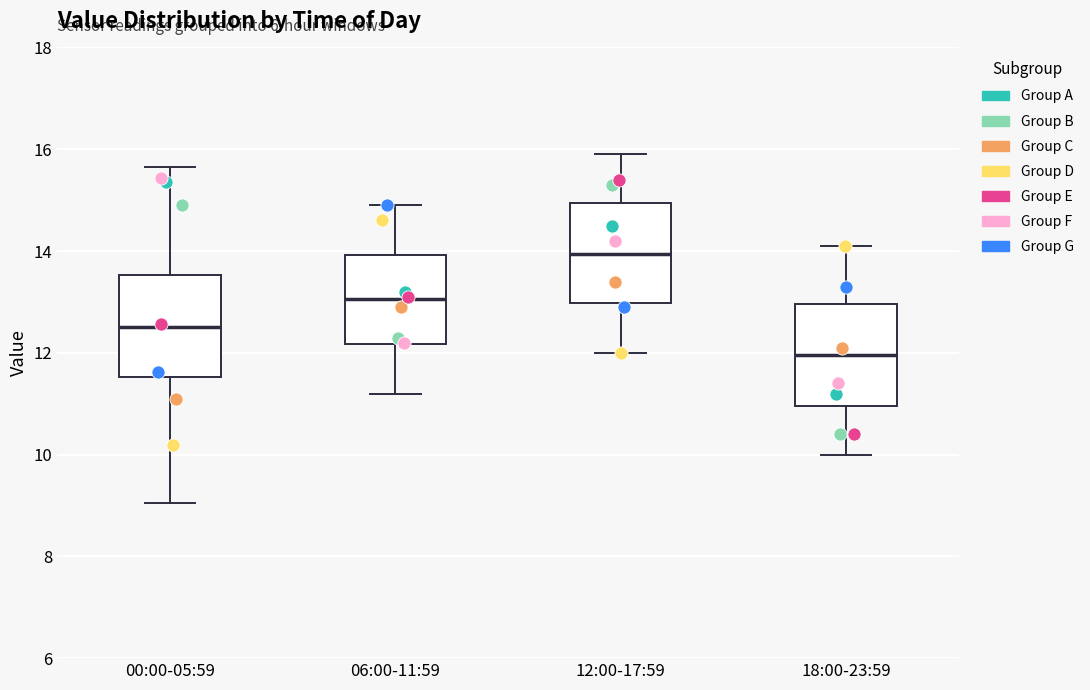

Reading left to right, read every box against the y-axis: the position of its median line, the range the box covers, and the ends of its whiskers. The values are not printed on the chart, so give them approximately, as read against the axis.

00:00-05:59: median 12.6, box 11.6 to 13.6, whiskers 9.0 to 15.6
06:00-11:59: median 13.0, box 12.2 to 14.0, whiskers 11.2 to 15.0
12:00-17:59: median 14.0, box 13.0 to 15.0, whiskers 12.0 to 16.0
18:00-23:59: median 12.0, box 11.0 to 13.0, whiskers 10.0 to 14.2